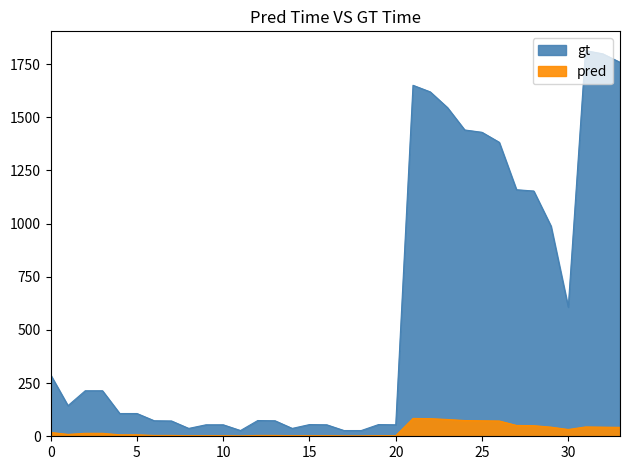

Which series has the largest total across all categories?

gt